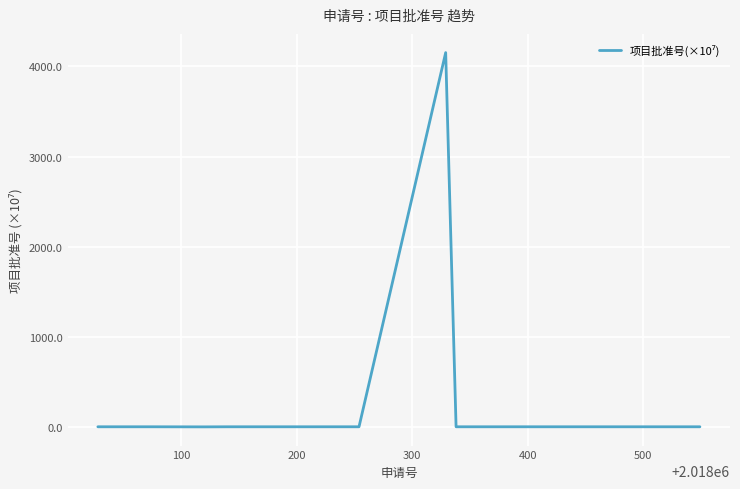

What is the greatest value displayed?

4152.0